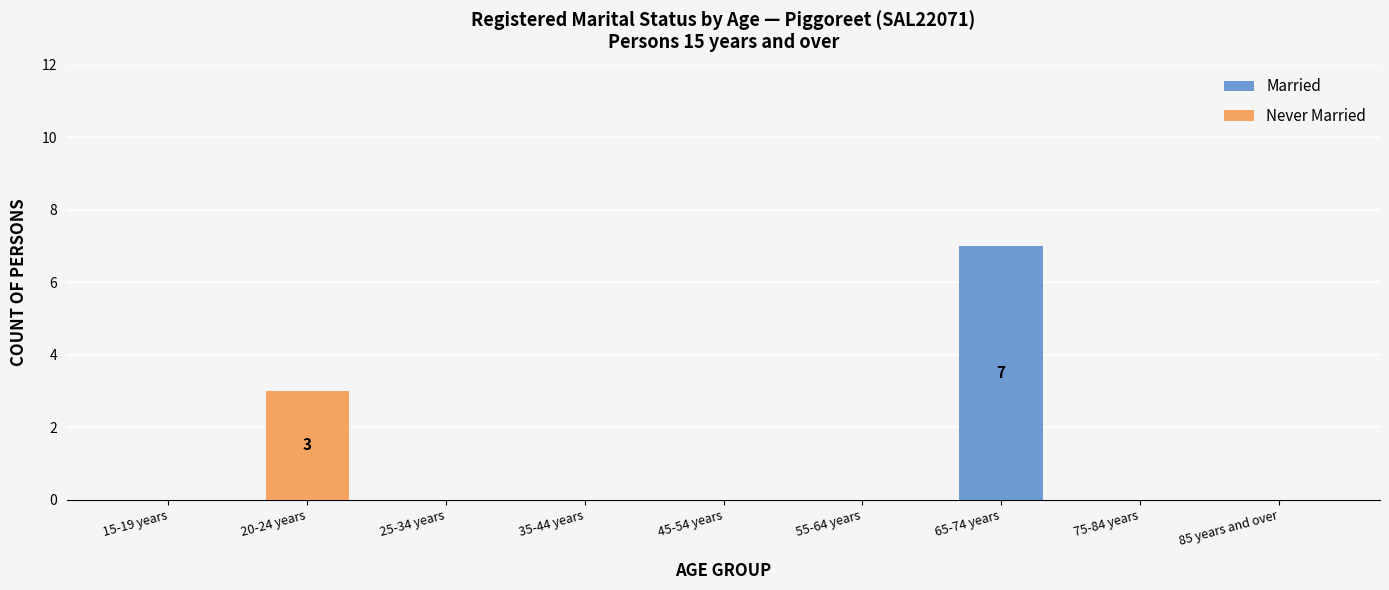

At which category is the sum across all series the highest?

65-74 years